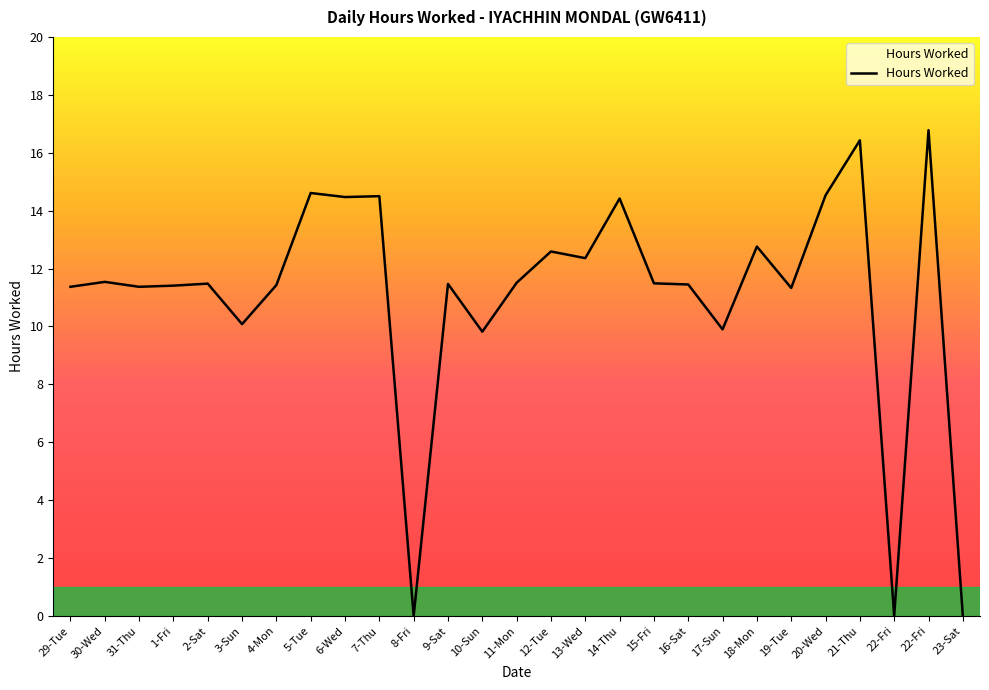

What is the change in value from 7-Thu to 19-Tue?

-3.2